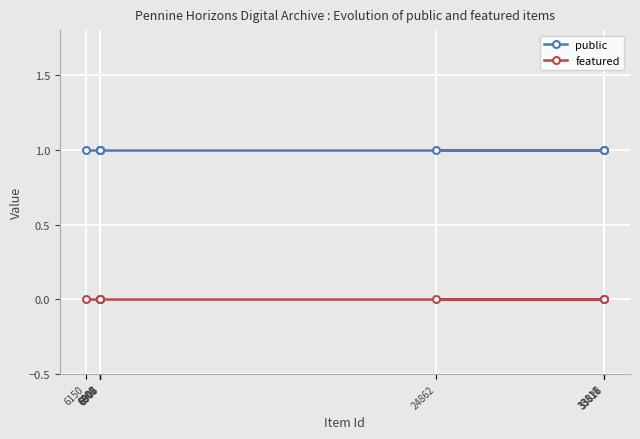

Between 24862 and 6150, which is larger?

24862